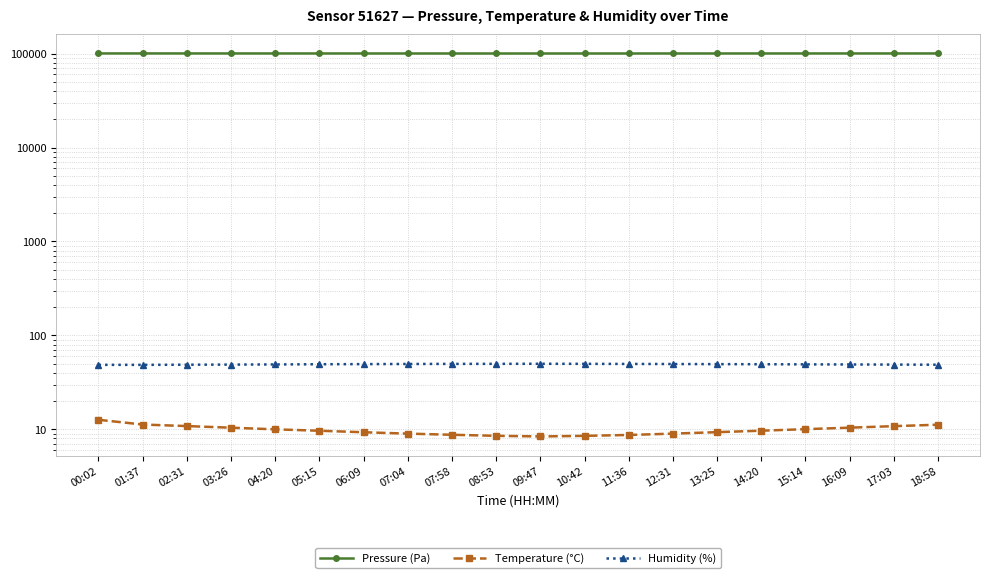

True or false: Pressure (Pa) and Humidity (%) intersect in this chart.

False